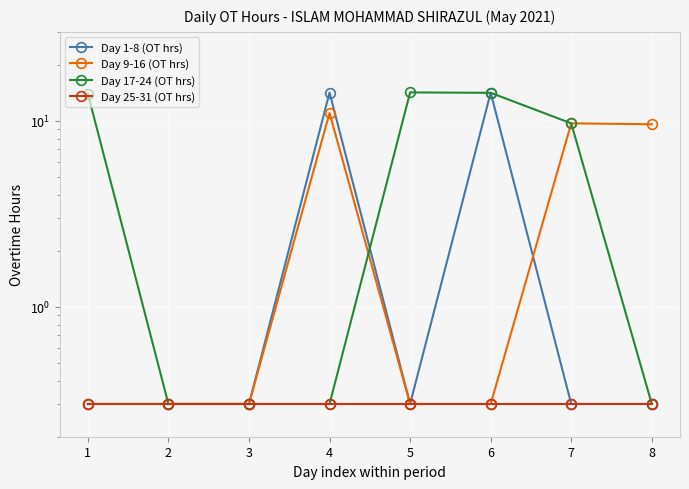

At which category is the sum across all series the highest?

6